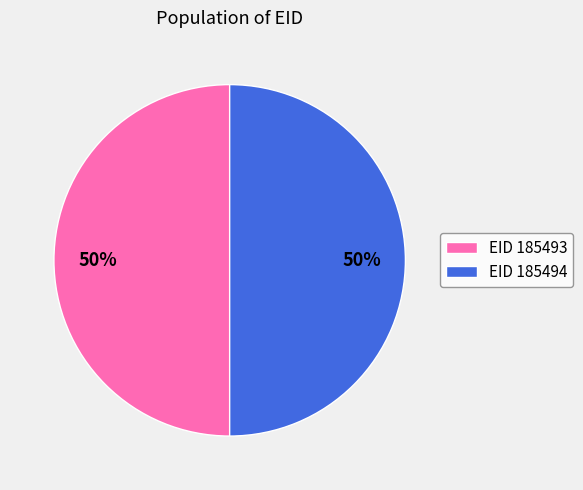

What is the ratio of the value at EID 185494 to the value at EID 185493?

1.0